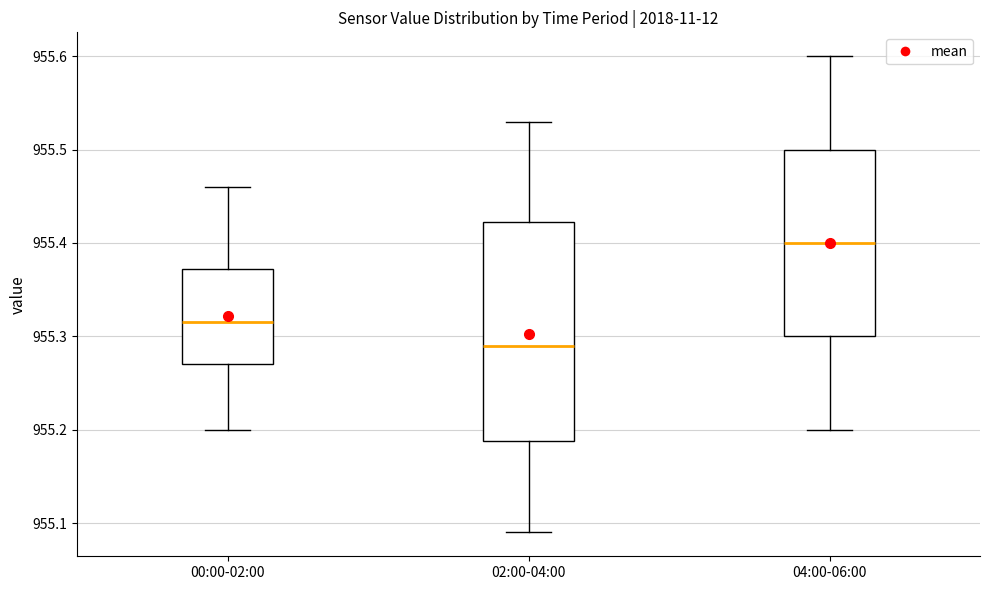

Reading left to right, read every box against the y-axis: the position of its median line, the range the box covers, and the ends of its whiskers. The values are not printed on the chart, so give them approximately, as read against the axis.

00:00-02:00: median 955.32, box 955.27 to 955.37, whiskers 955.20 to 955.46
02:00-04:00: median 955.29, box 955.19 to 955.42, whiskers 955.09 to 955.53
04:00-06:00: median 955.40, box 955.30 to 955.50, whiskers 955.20 to 955.60